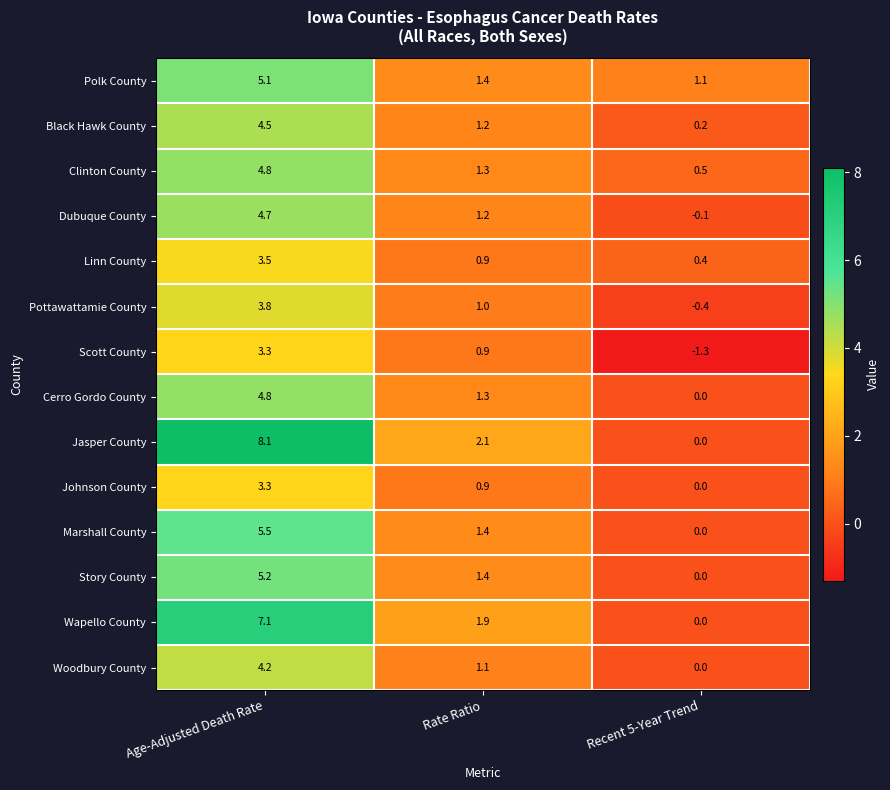

At which category is the sum across all series the highest?

Age-Adjusted Death Rate